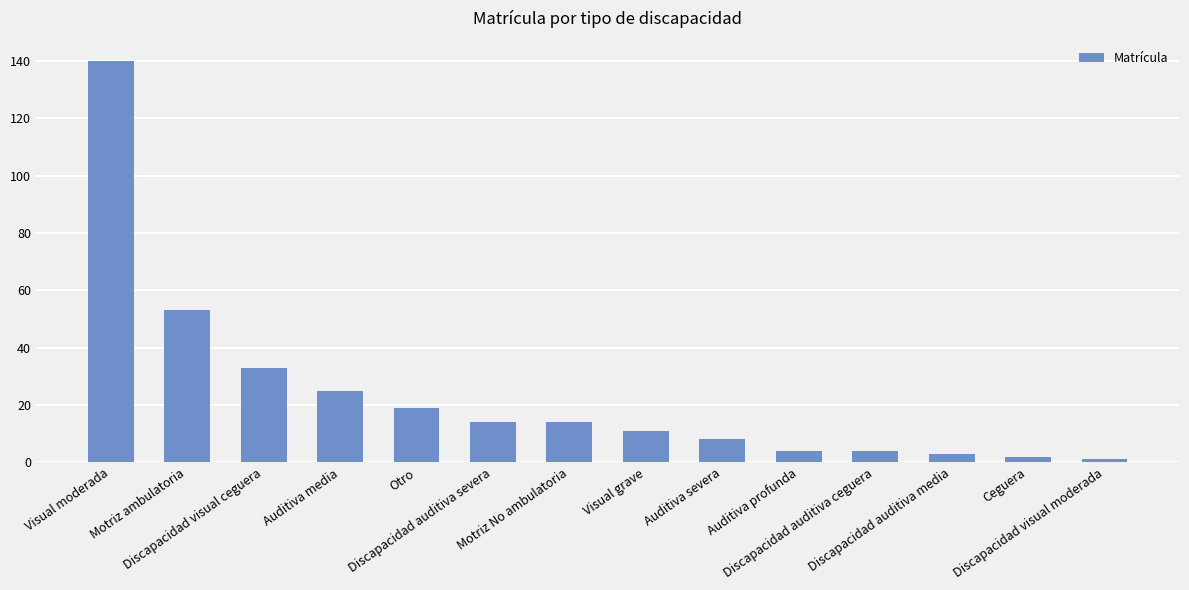

Reading right to left, list all the values displayed in this chart.

1	2	3	4	4	8	11	14	14	19	25	33	53	140